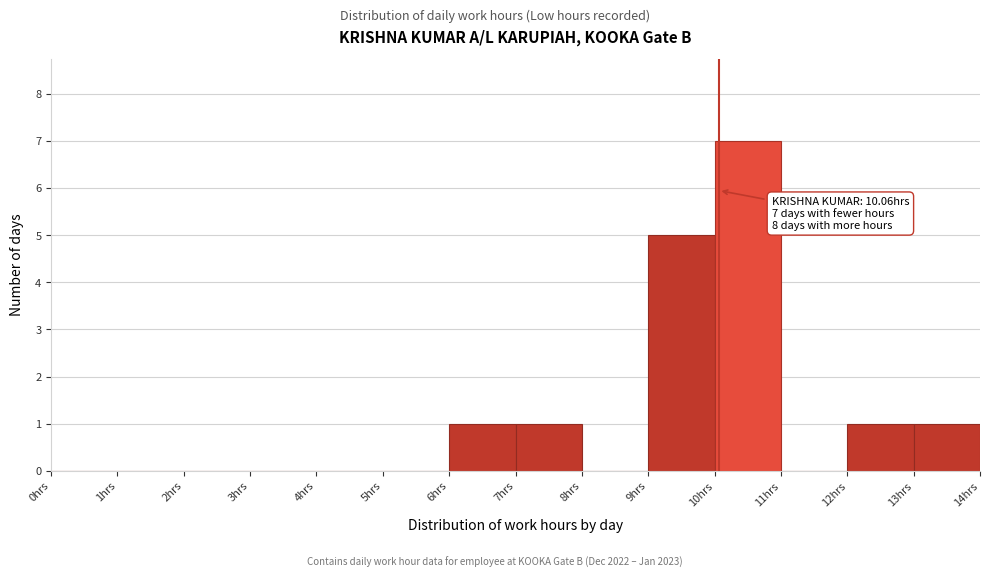

Which range on the x-axis has the tallest bar?

10 to 11